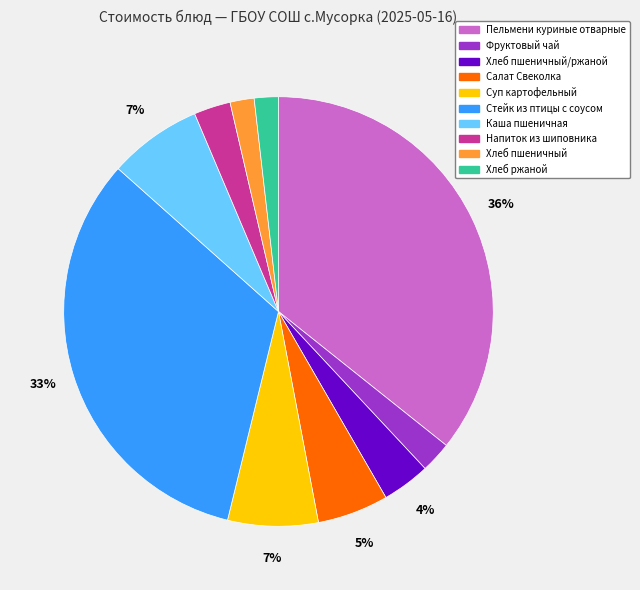

To the nearest percent, what is the difference between the largest and smallest slice percentages?

34%